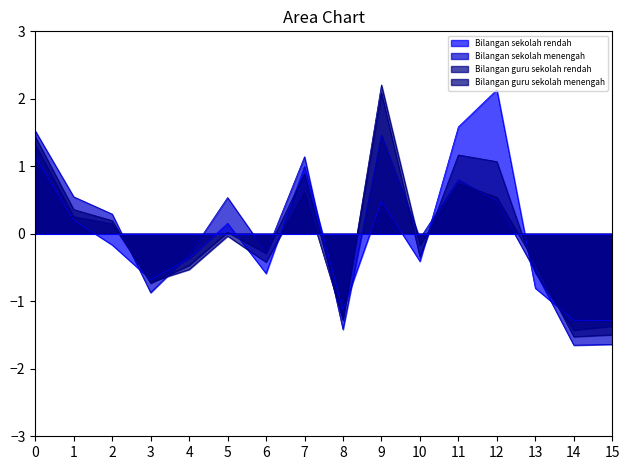

Does the chart display data point markers on the line(s)?

No